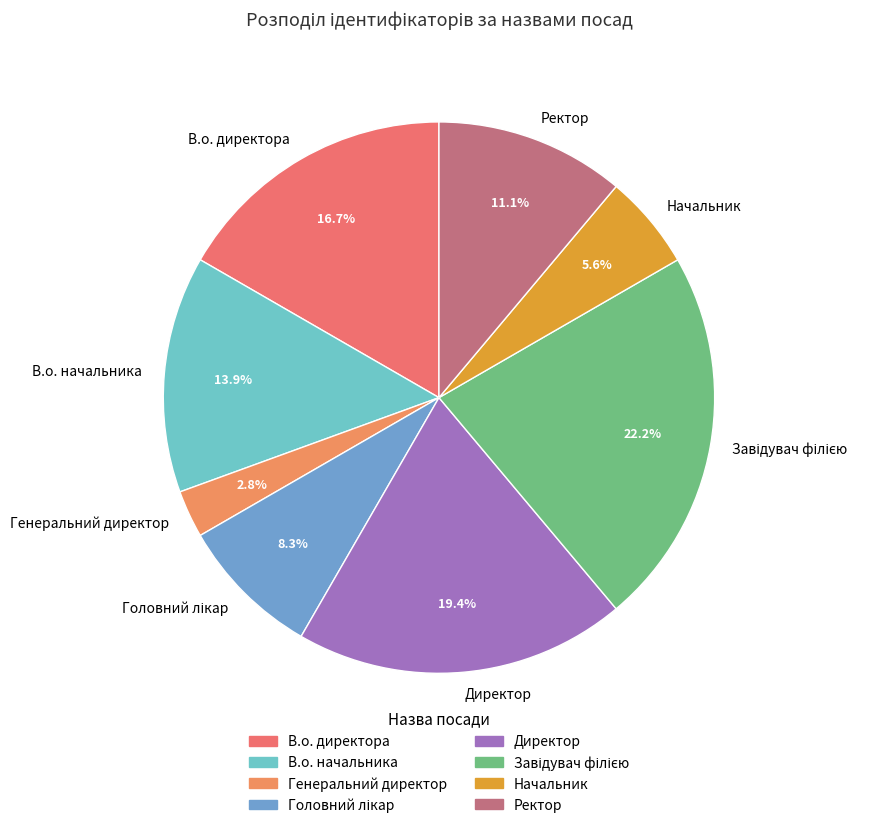

What percentage is the Ректор slice, to the nearest percent?

11%